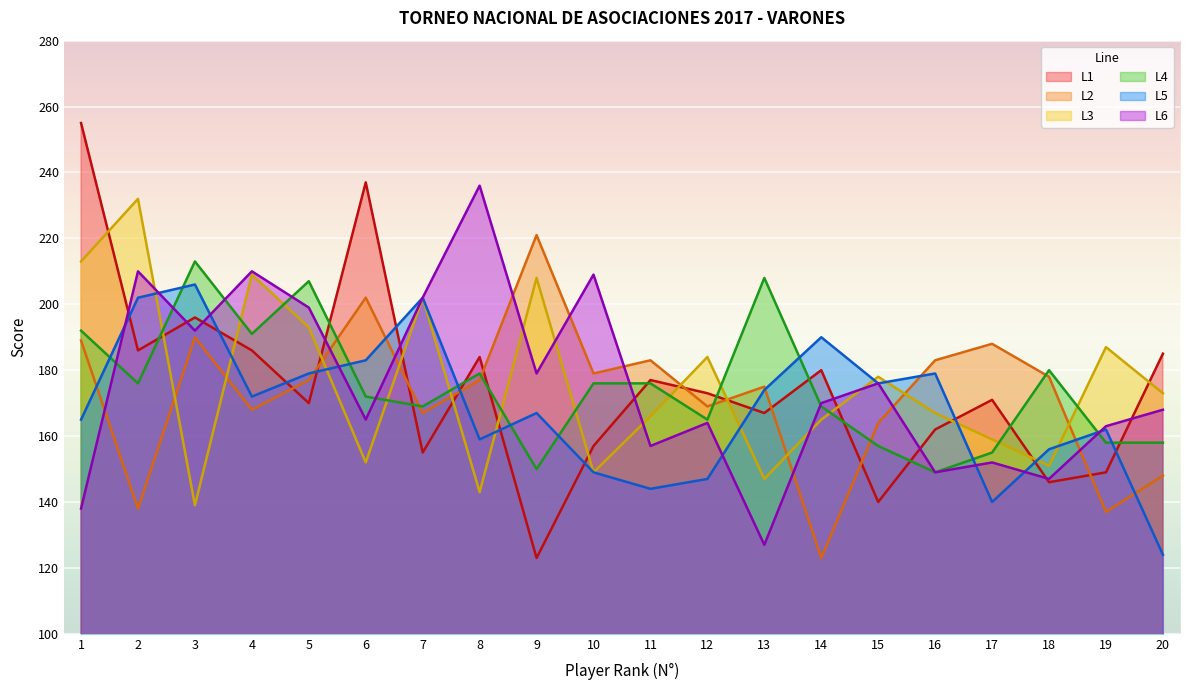

At which category does L6 reach its first local valley?

3